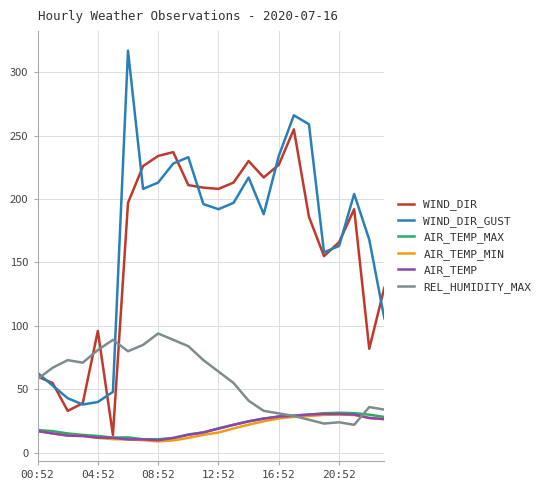

Which series has the largest range (max minus min)?

WIND_DIR_GUST